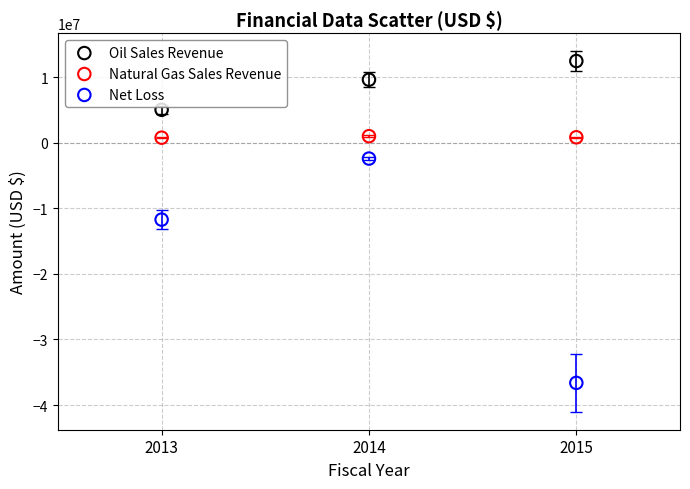

Which series contains the highest Y value?

Oil Sales Revenue